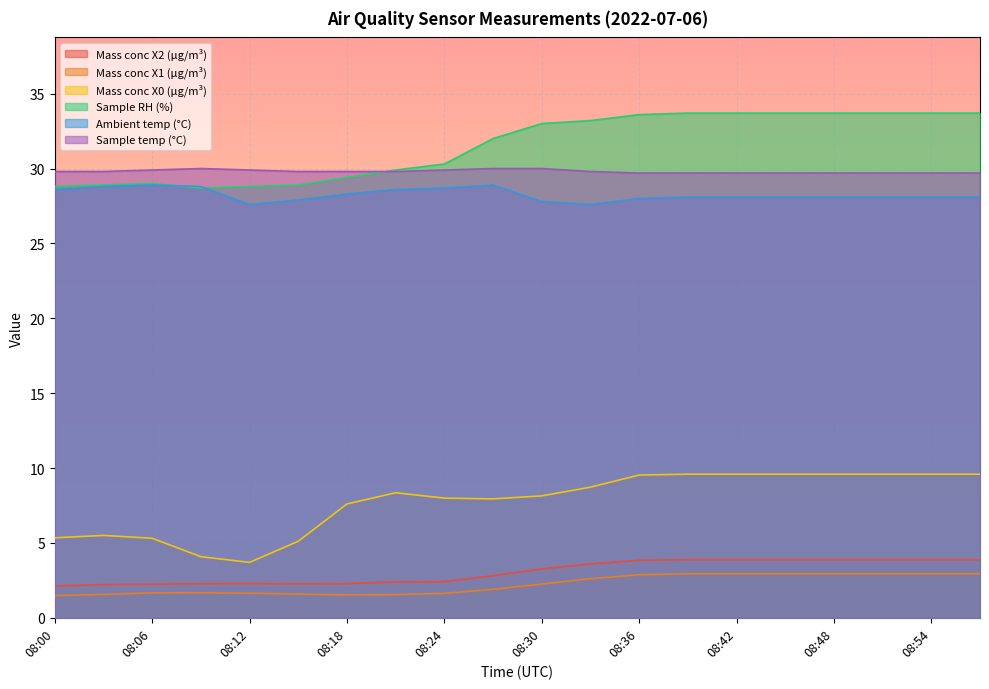

What is the minimum value shown in the chart?

1.5